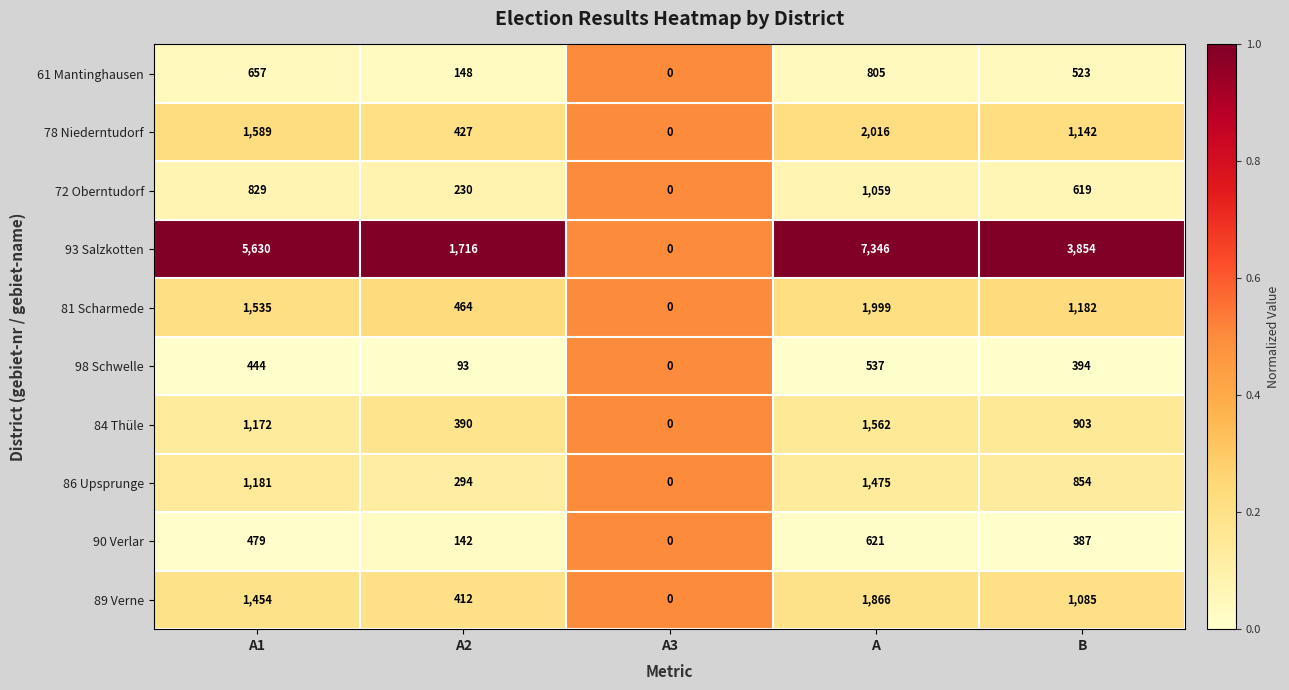

What is the difference between the second highest and second lowest values in the 98 Schwelle series?

351